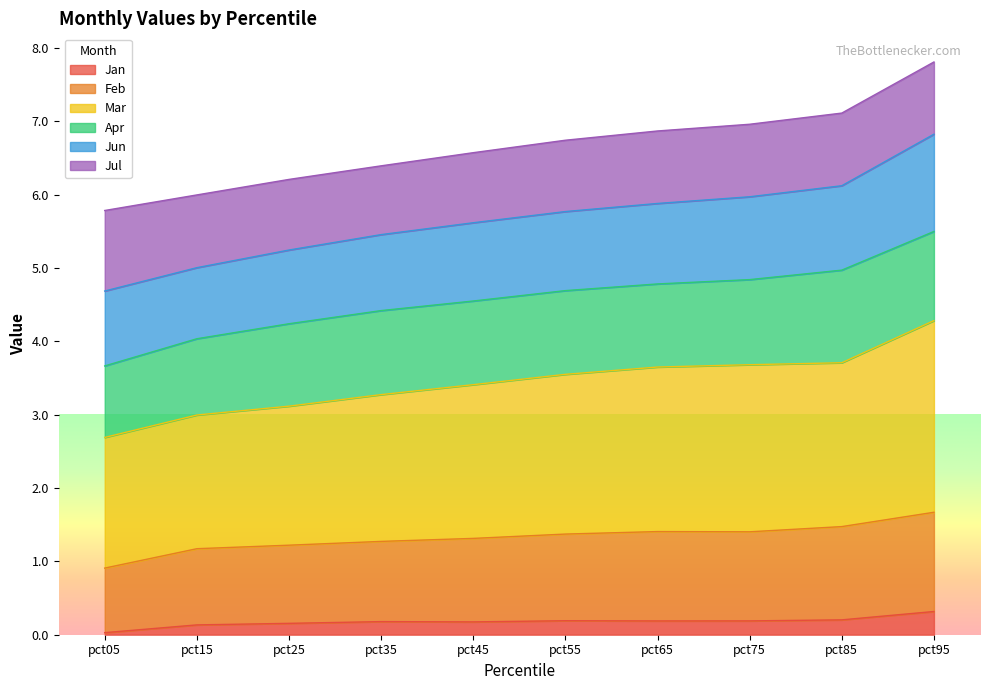

The value of Jan at pct35 is 0.2. True or false?

True